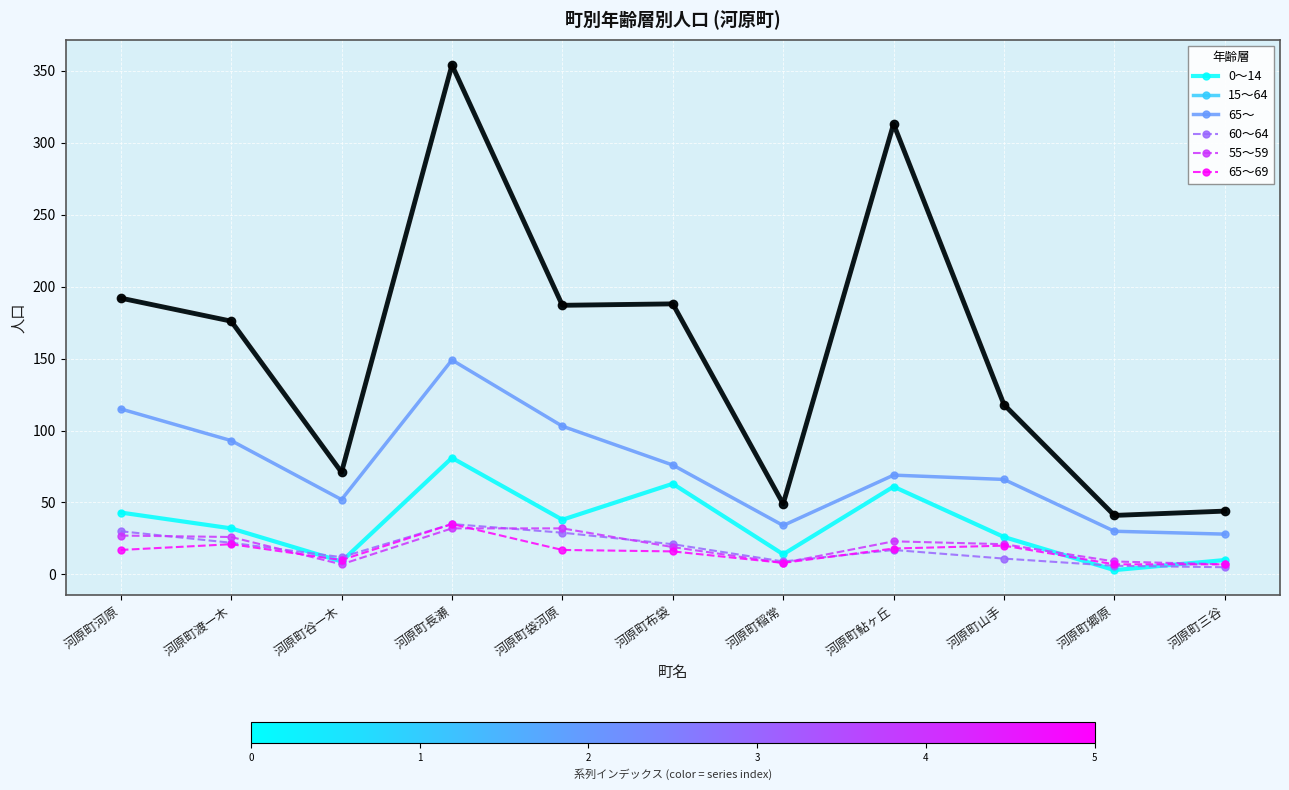

True or false: 0～14 has more than 2 points higher than both neighbors.

True